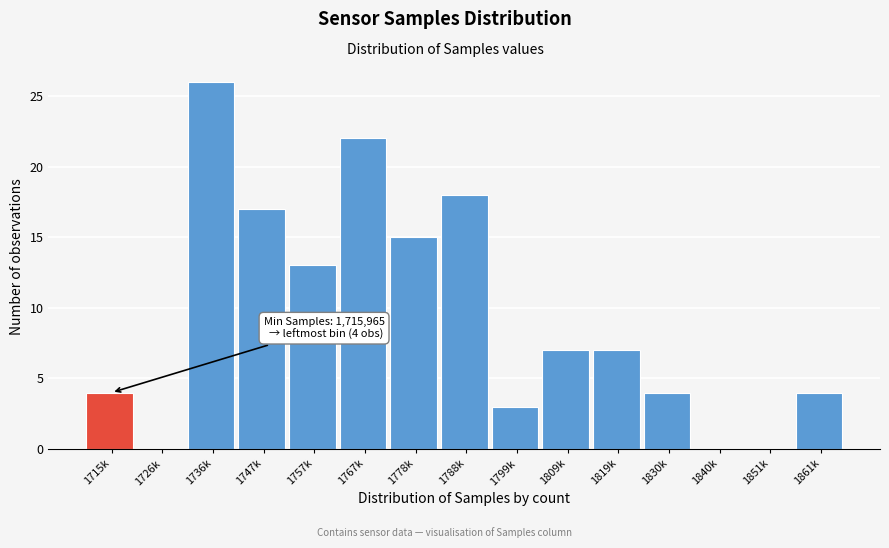

Reading left to right, what are all the values shown in this chart?

1715k=4	1726k=0	1736k=26	1747k=17	1757k=13	1767k=22	1778k=15	1788k=18	1799k=3	1809k=7	1819k=7	1830k=4	1840k=0	1851k=0	1861k=4